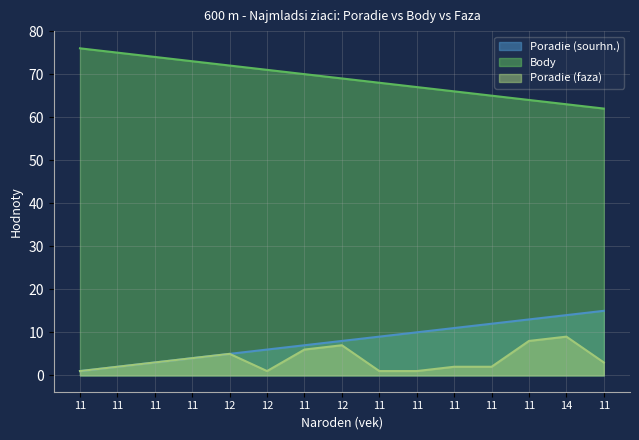

True or false: Poradie (sourhn.) and Body intersect in this chart.

False